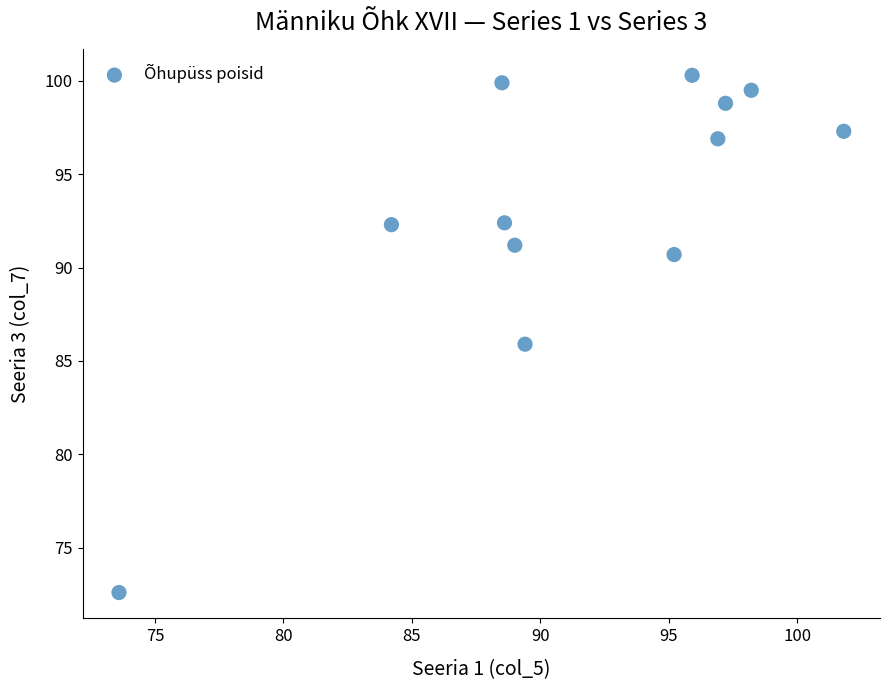

What is the average X value?

91.5